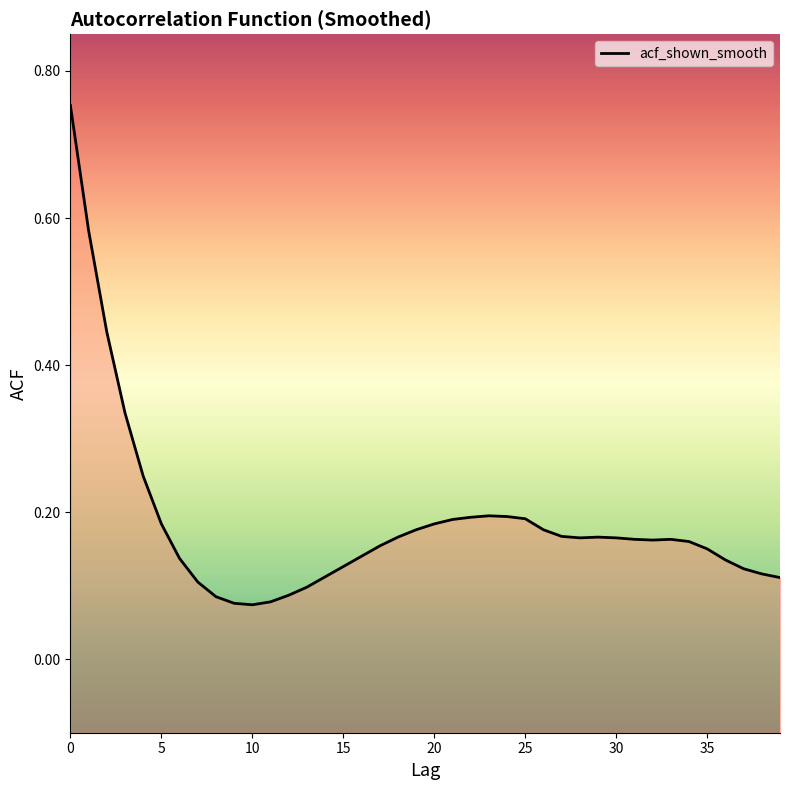

What is the value of the 1st point from the left?

0.8